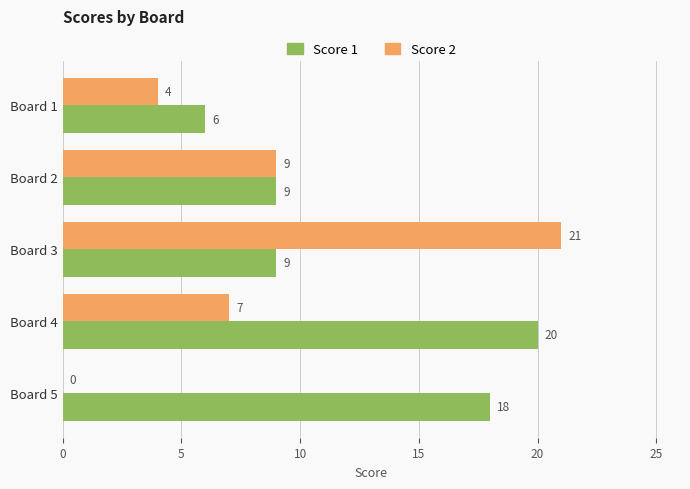

What is the maximum value for Score 1?

20